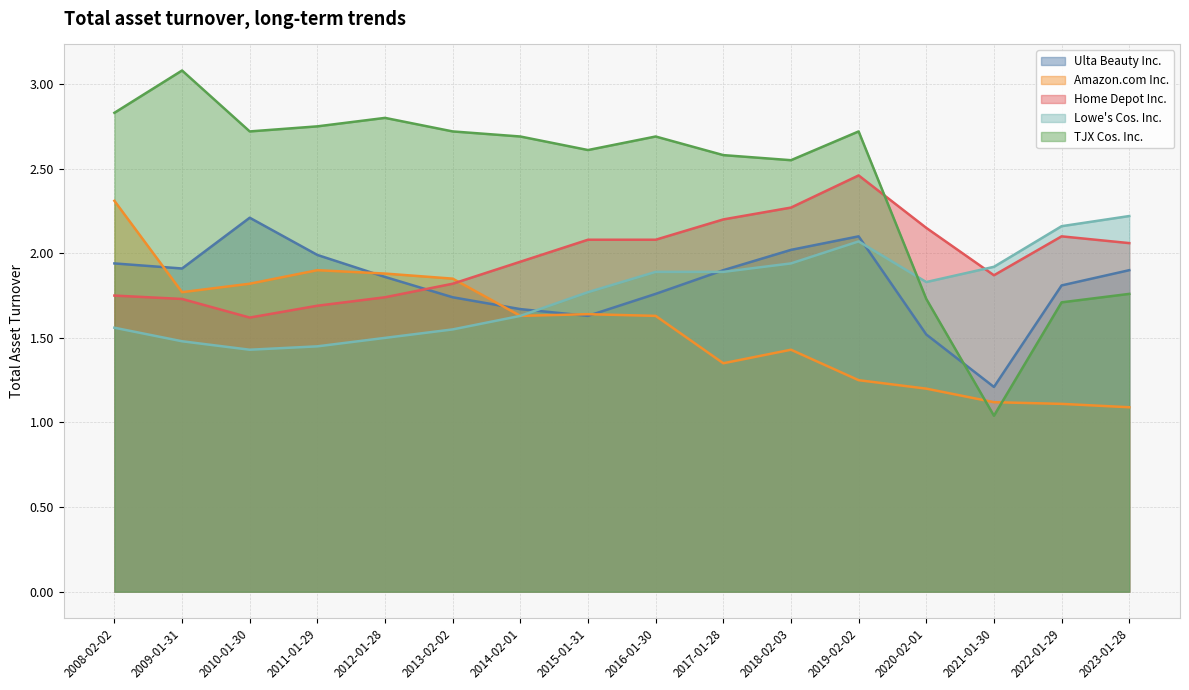

True or false: Lowe's Cos. Inc. has a value of 1.8 at 2015-01-31.

True